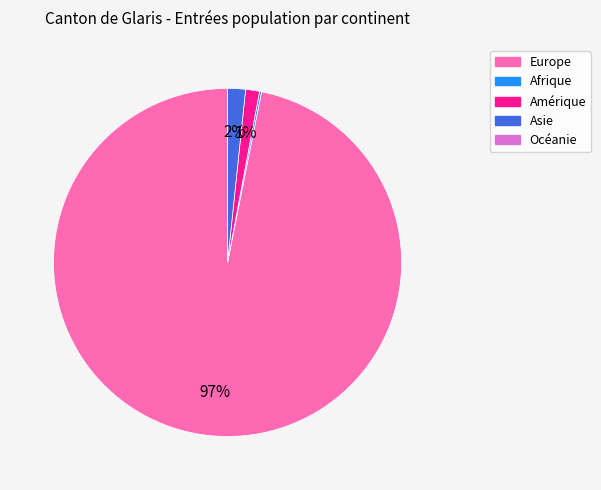

Is there a majority slice in this chart?

Yes